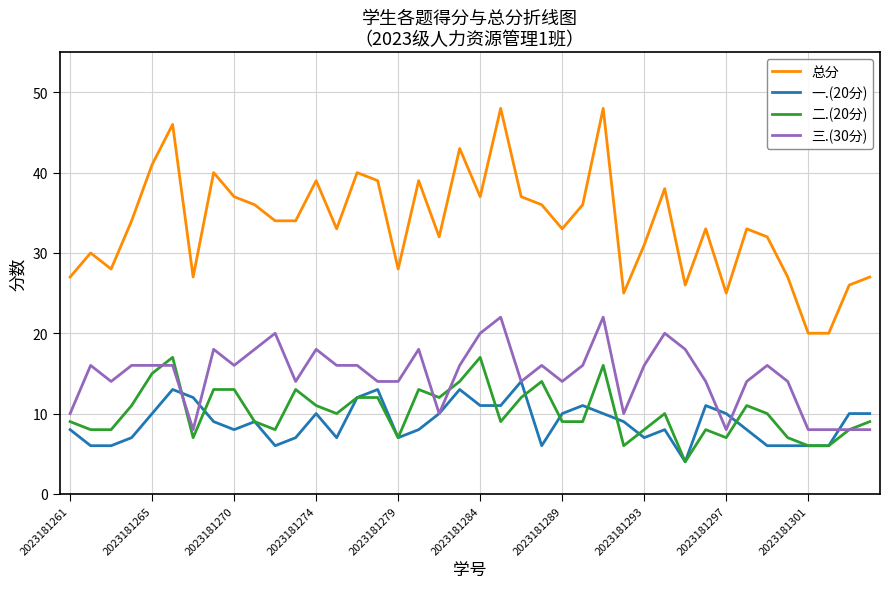

Which series has the widest spread of values?

总分